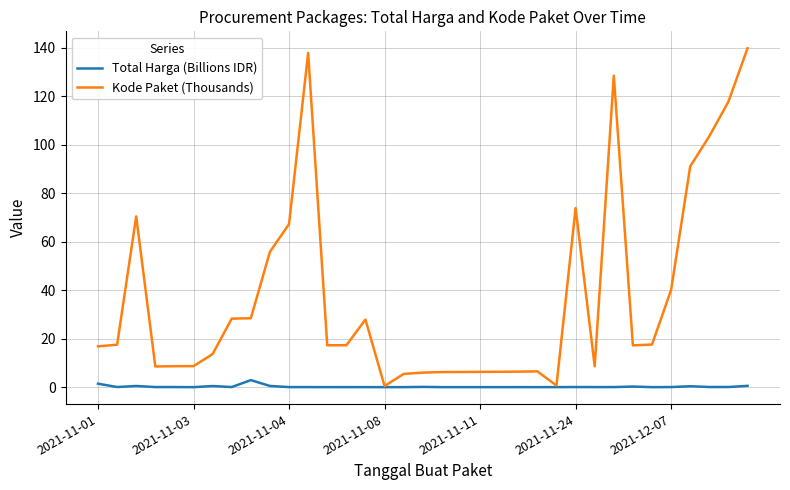

Which series has the largest total across all categories?

Kode Paket (Thousands)